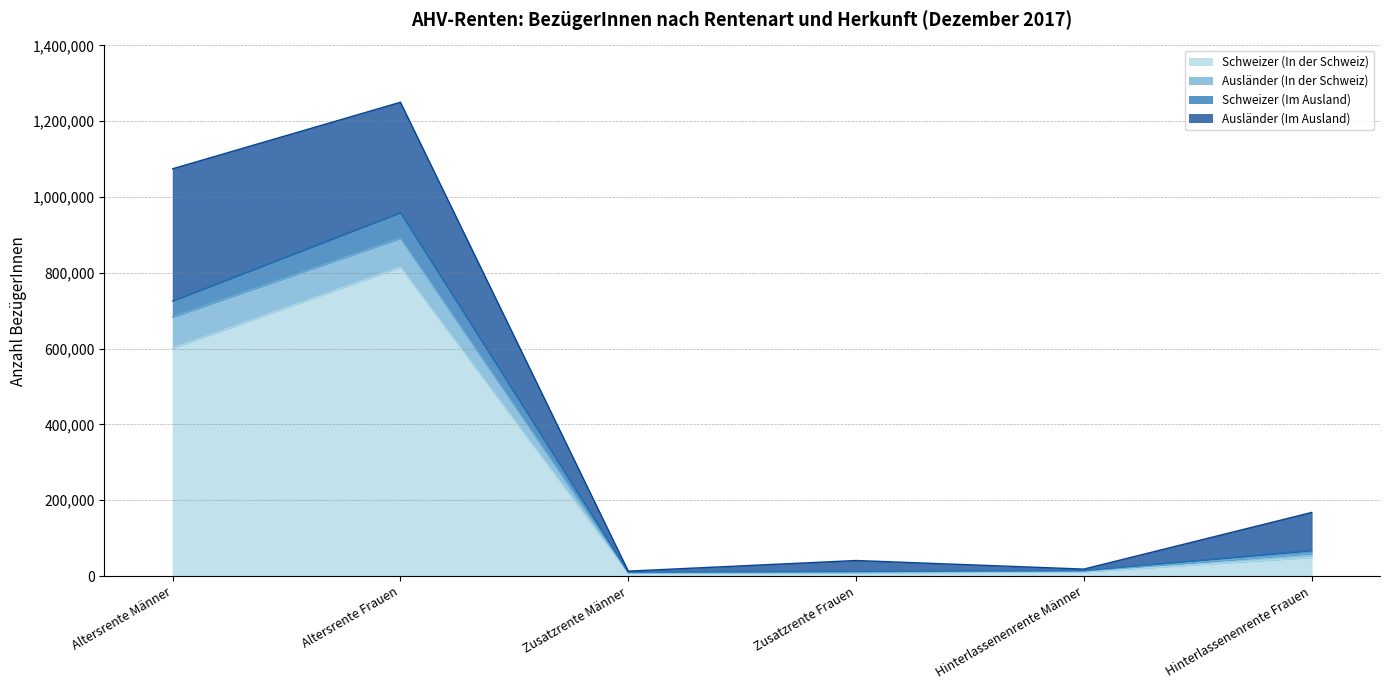

How many interior local valleys does the Schweizer (Im Ausland) series have?

1